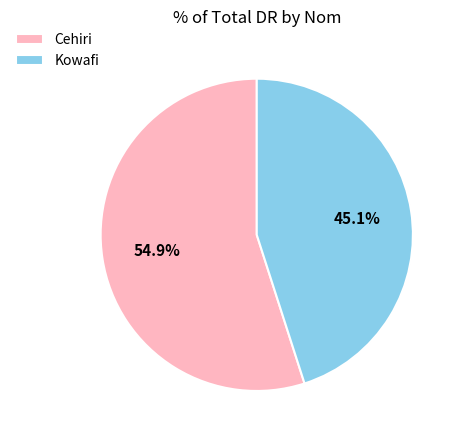

Is it true that Kowafi is 34% of the pie?

False